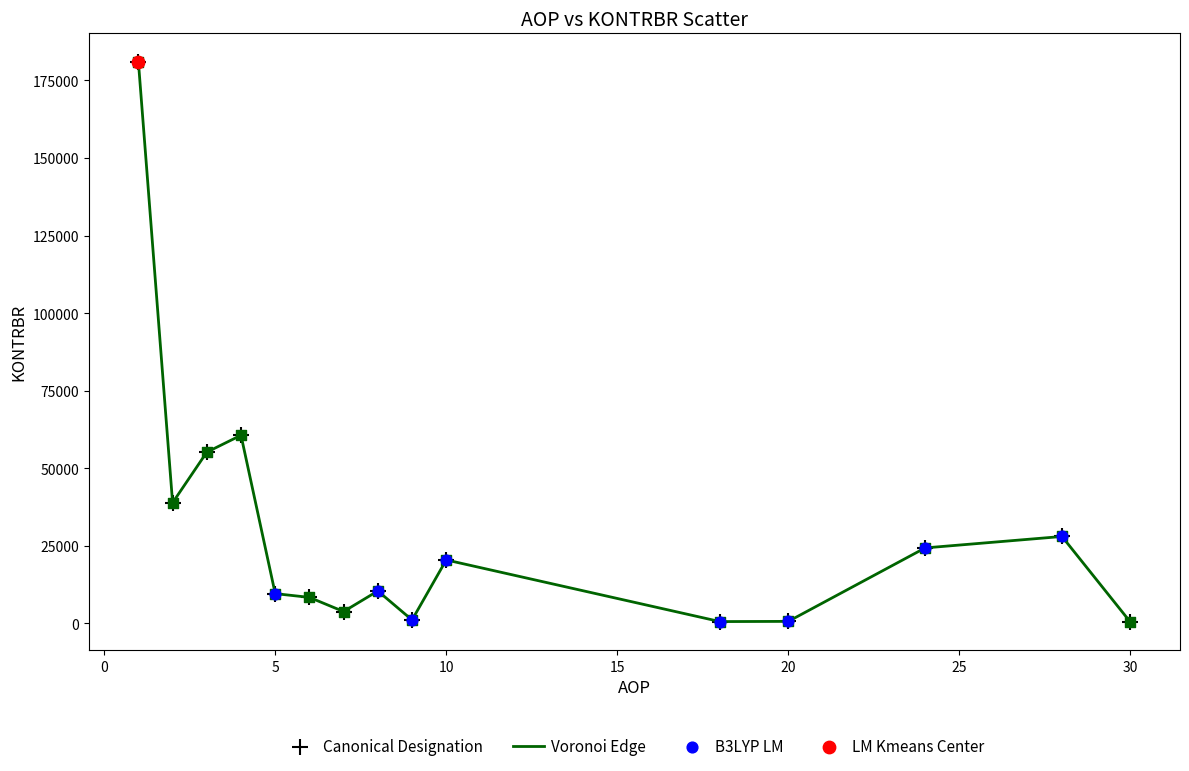

What is the difference between the maximum and minimum values?

180726.0